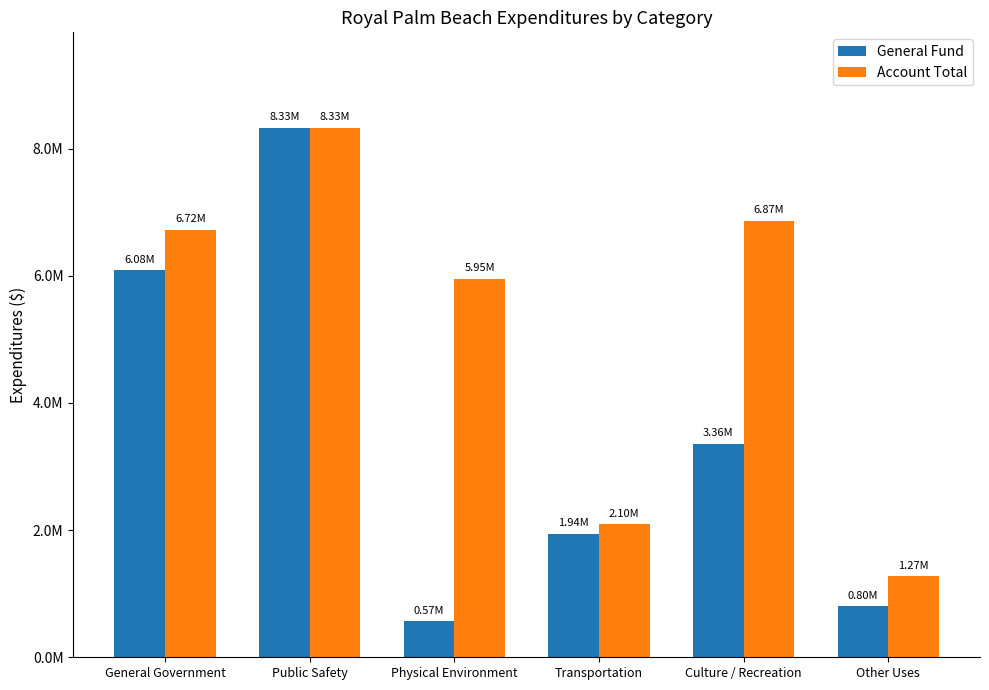

Which series has the largest total across all categories?

Account Total